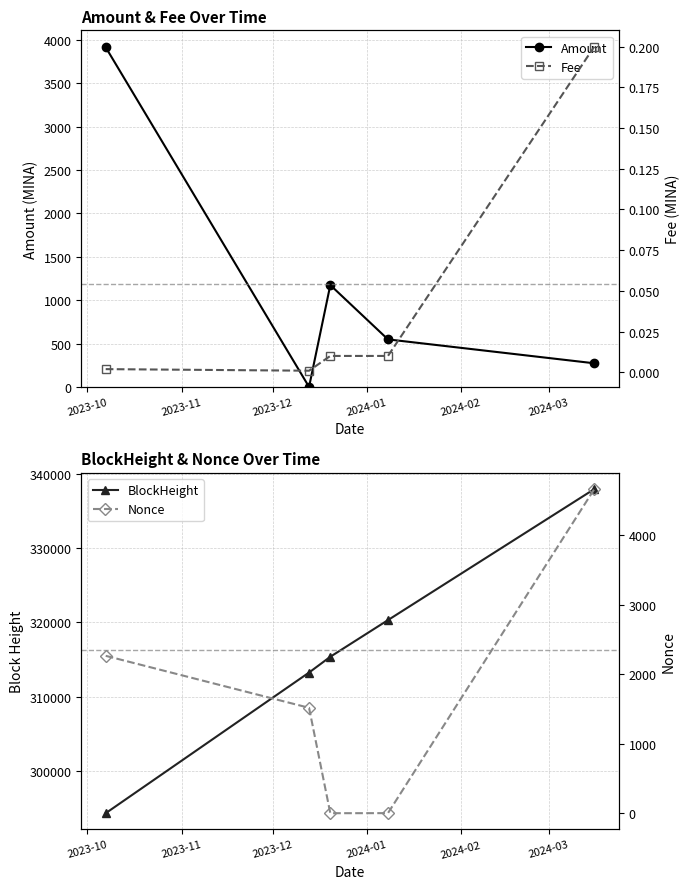

In Amount, how many points are higher than both neighbors (excluding endpoints)?

1